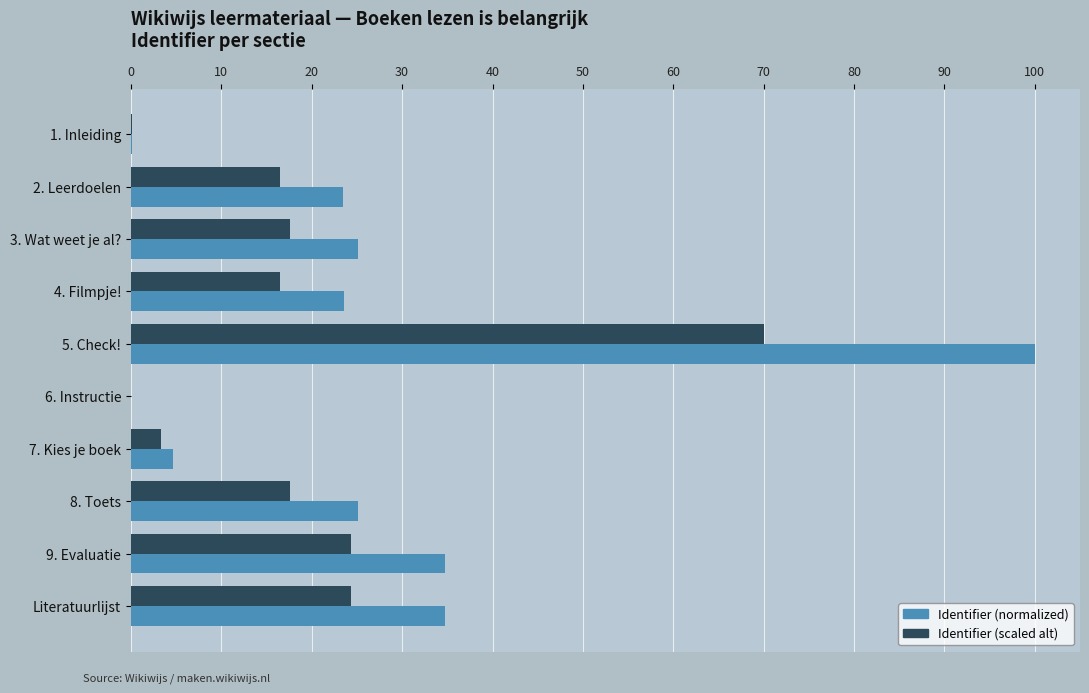

At which category is the sum across all series the highest?

5. Check!